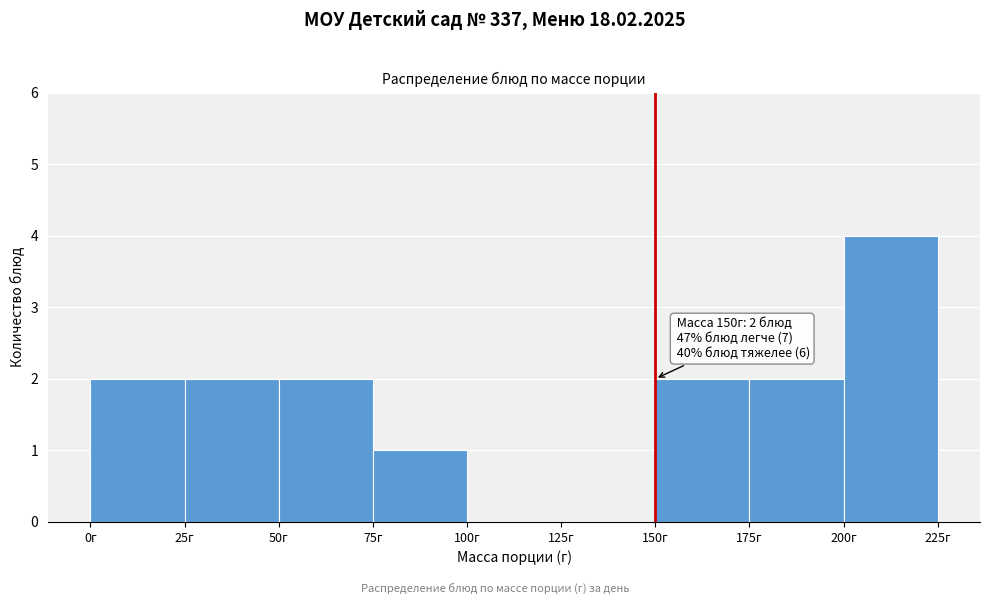

Over which range of the x-axis is the bar tallest?

200 to 225